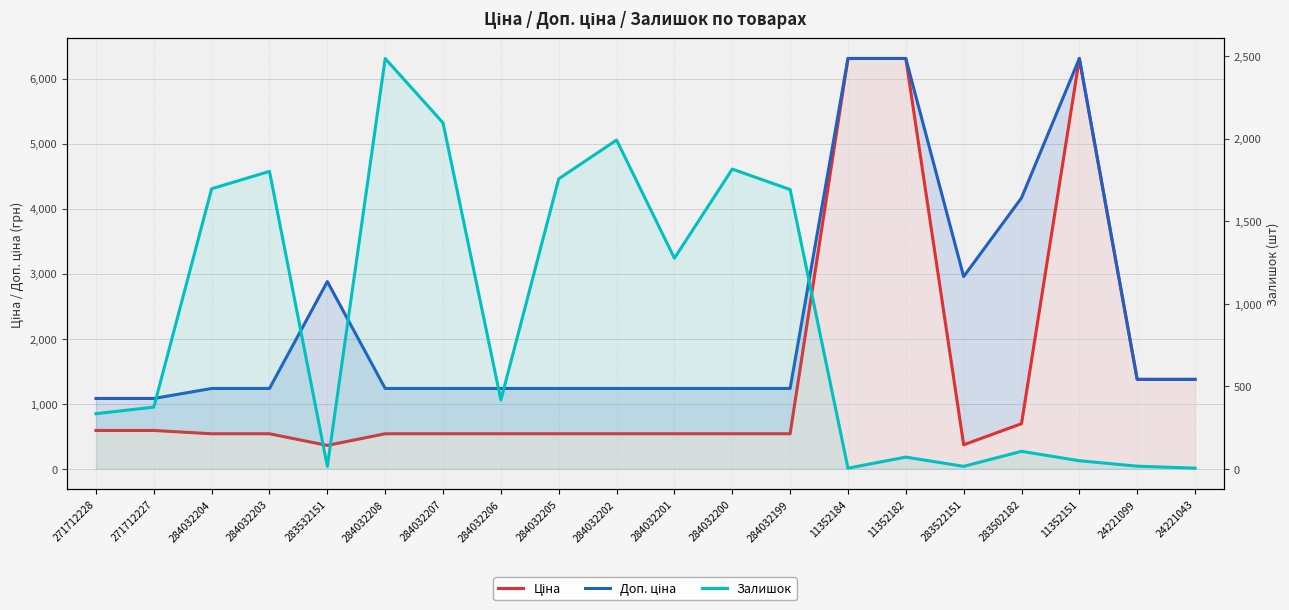

What is the total value across all series at 24221099?

2766.4